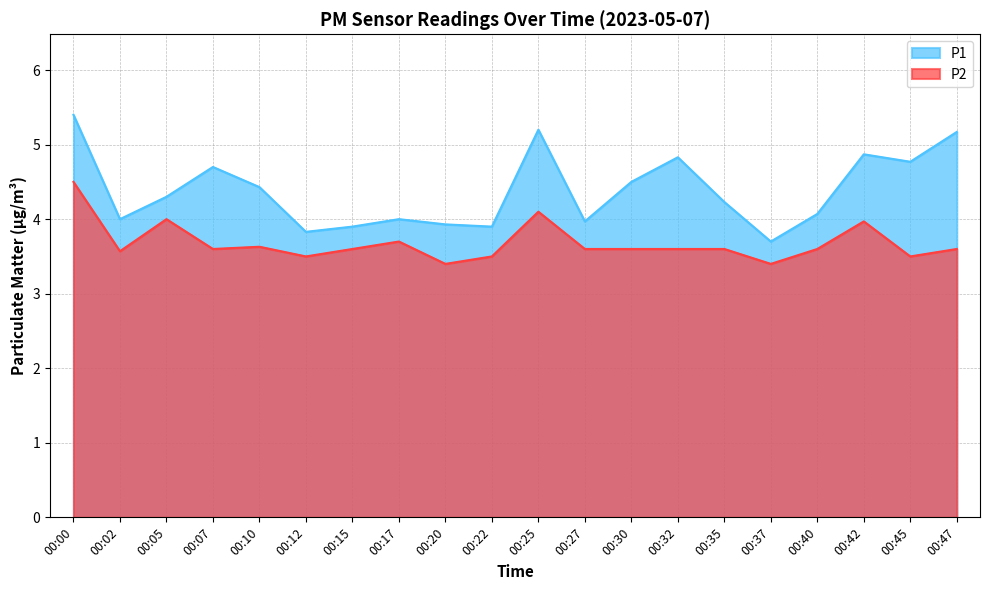

How many series are shown in this chart?

2